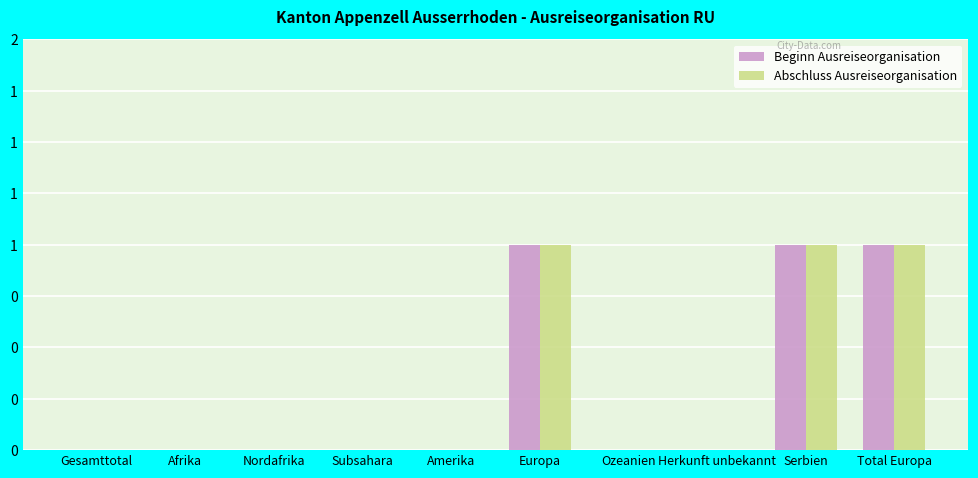

Reading left to right, list all the values displayed in this chart.

Beginn Ausreiseorganisation: 0	0	0	0	0	1	0	0	1	1
Abschluss Ausreiseorganisation: 0	0	0	0	0	1	0	0	1	1